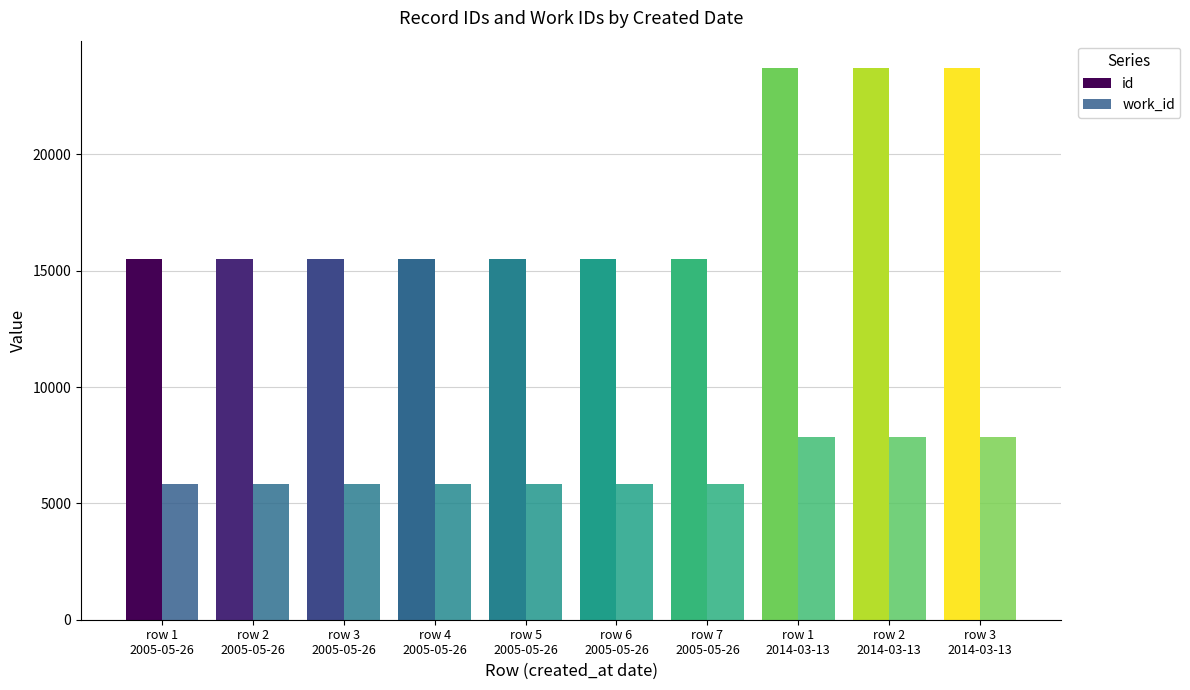

At how many categories does at least one series exceed 21458?

3